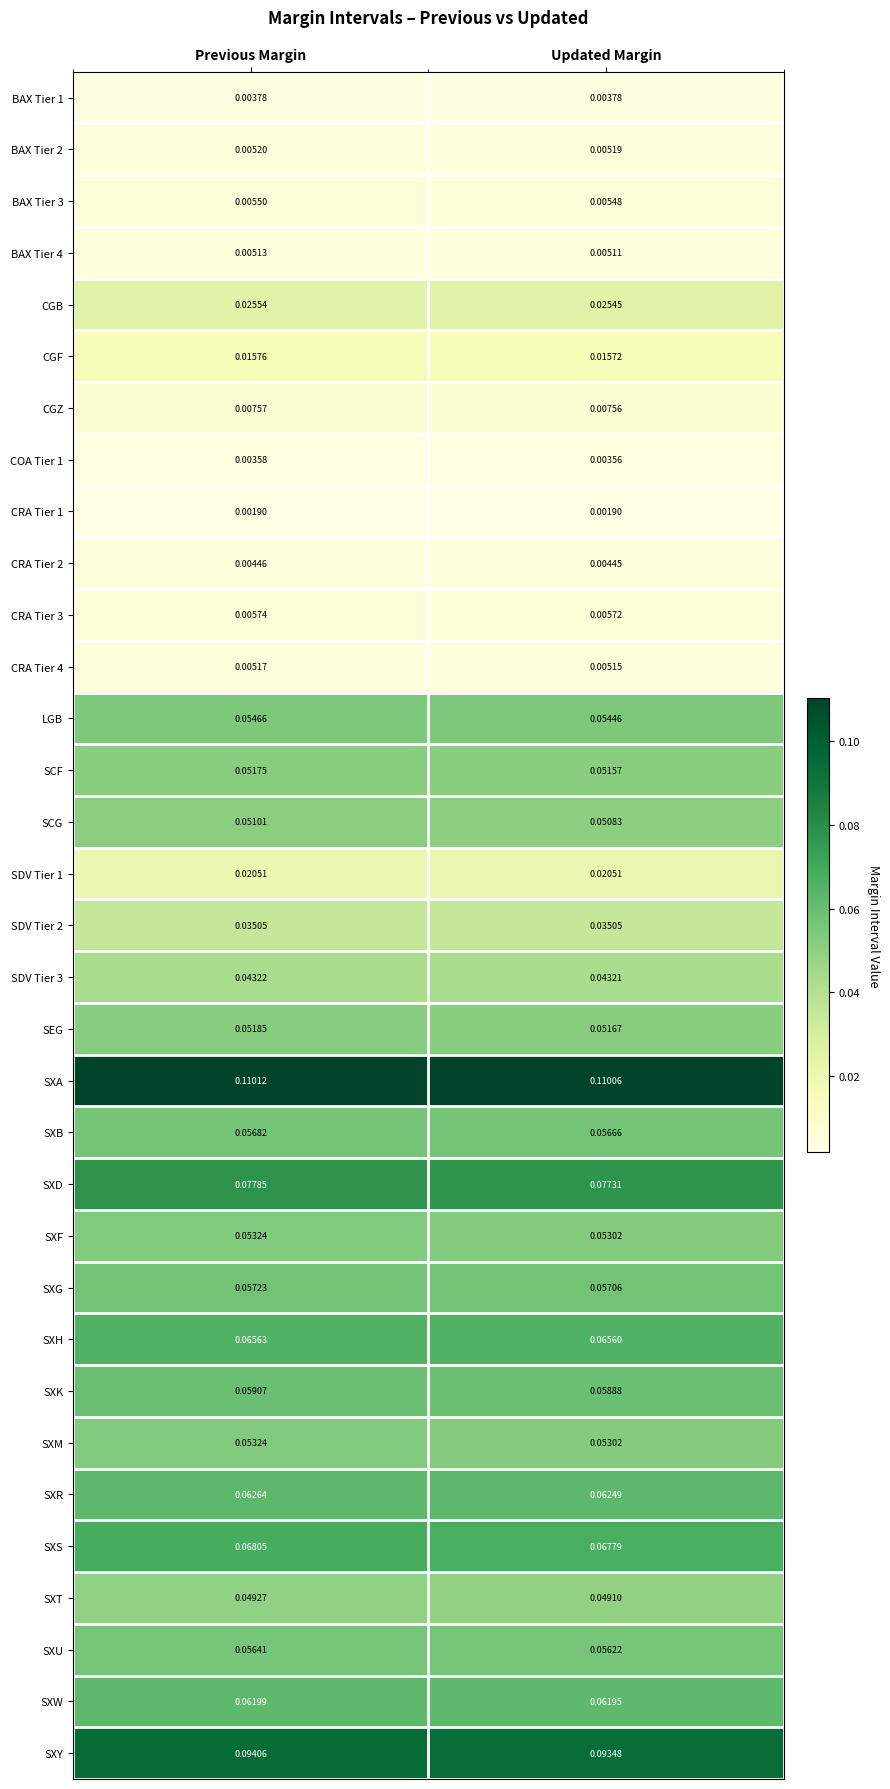

Where is SCG nearest to the value 0?

Updated Margin